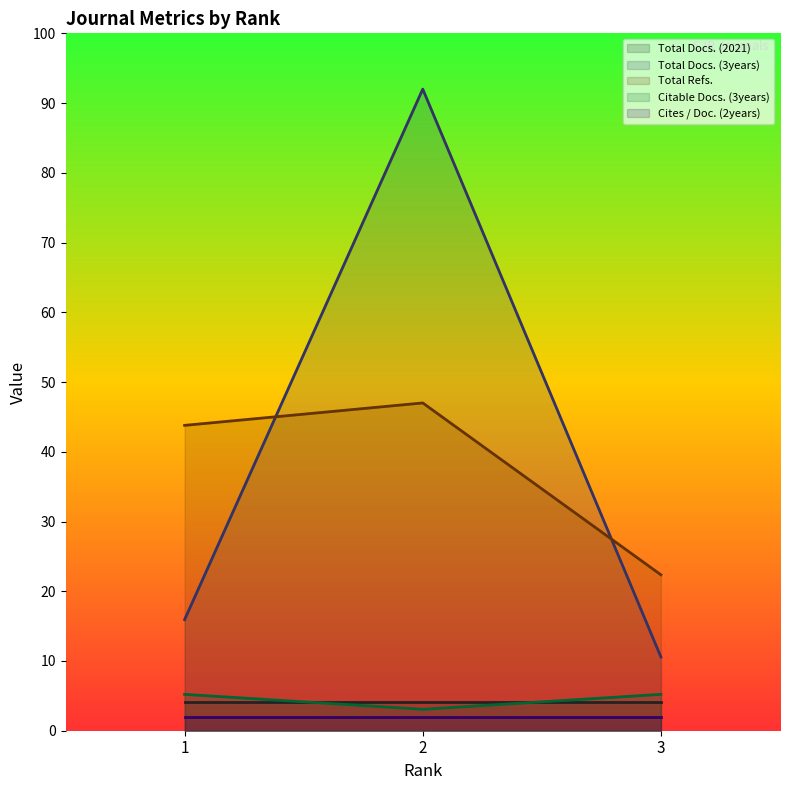

Is the value of Cites / Doc. (2years) at 2 greater than the value of Total Docs. (3years) at 2?

No